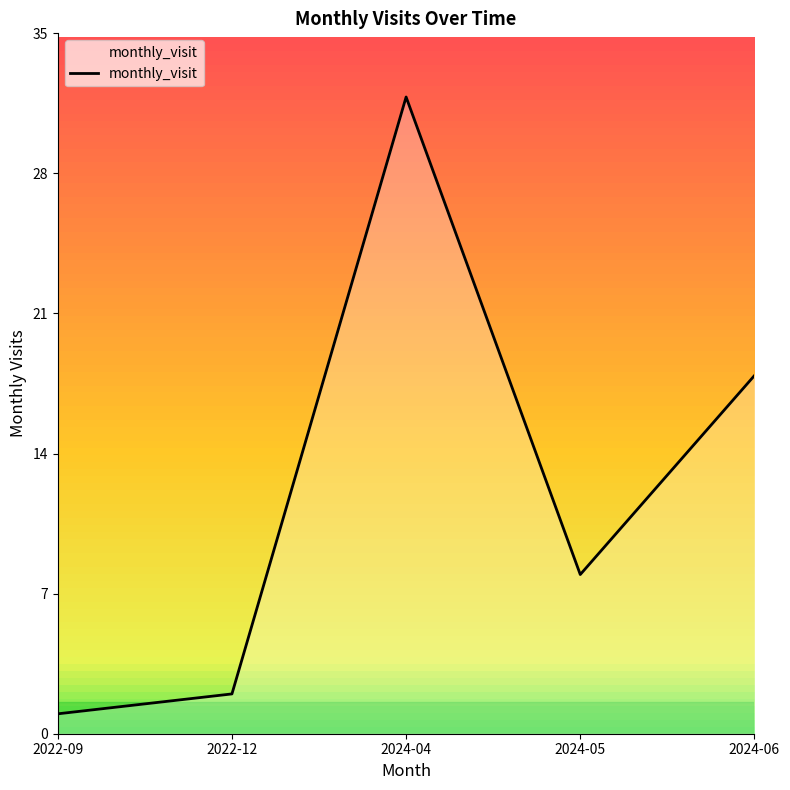

Is it true that the value at 2024-06 is 18?

True